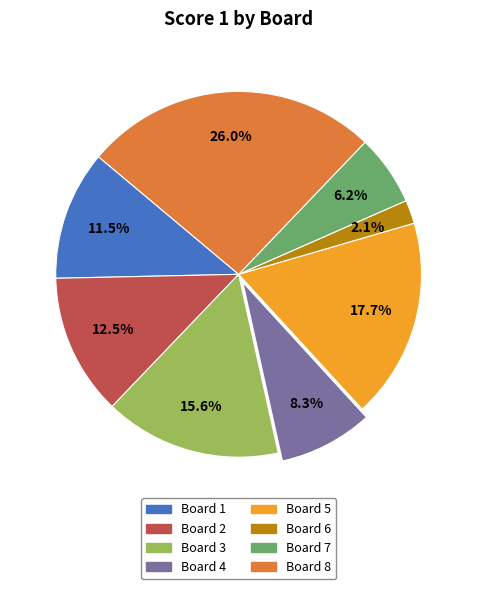

Which slice is the largest?

Board 8